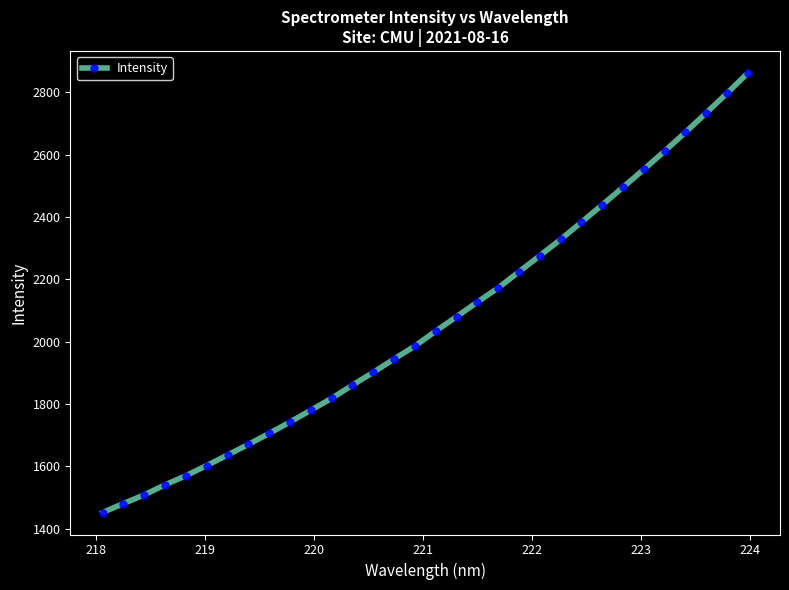

How many data points does each series have?

32